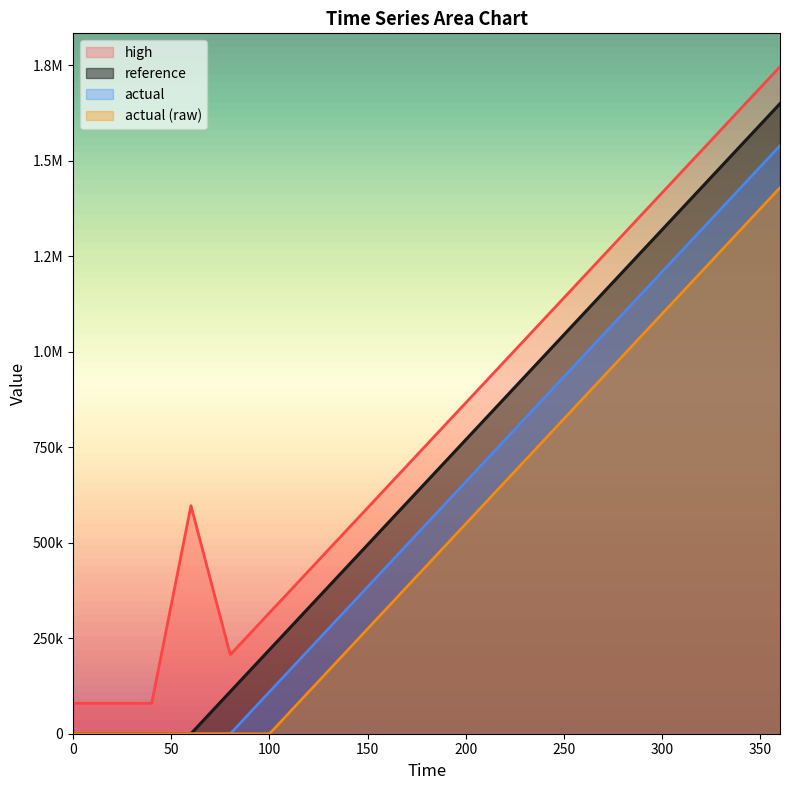

What value does the high series have at 300?

1416778.1